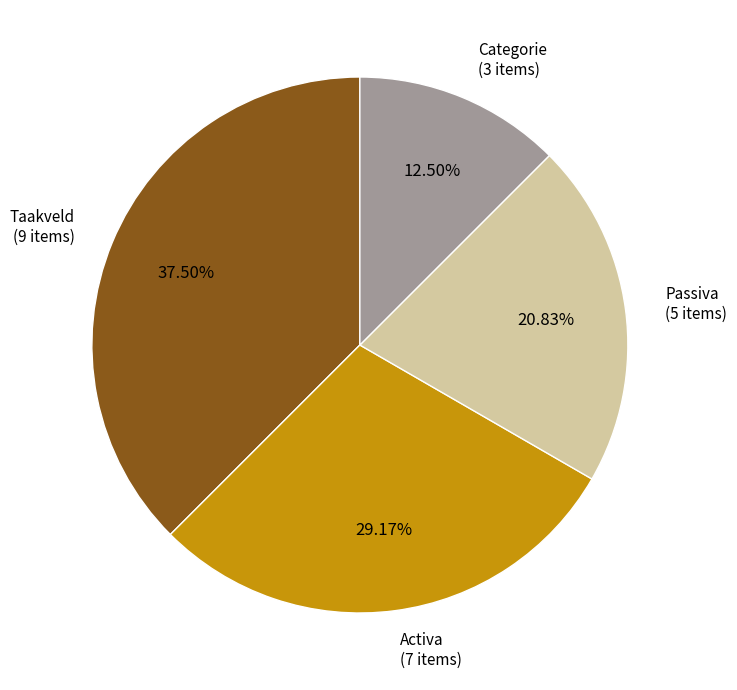

Is the sum of Passiva (5 items) and Categorie (3 items) greater than half?

No